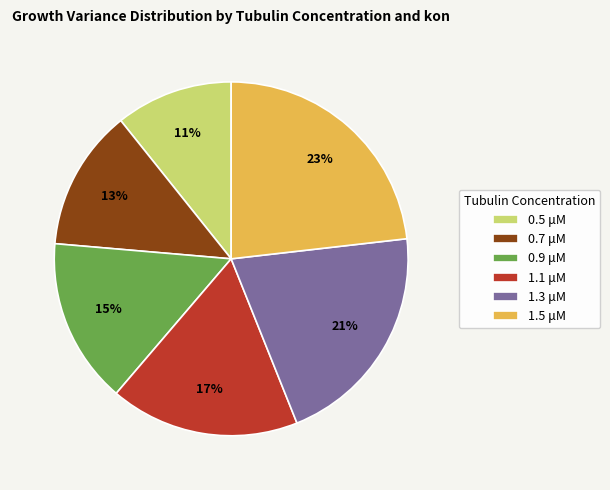

Combined, do 1.3 μM and 1.5 μM account for over 50%?

No